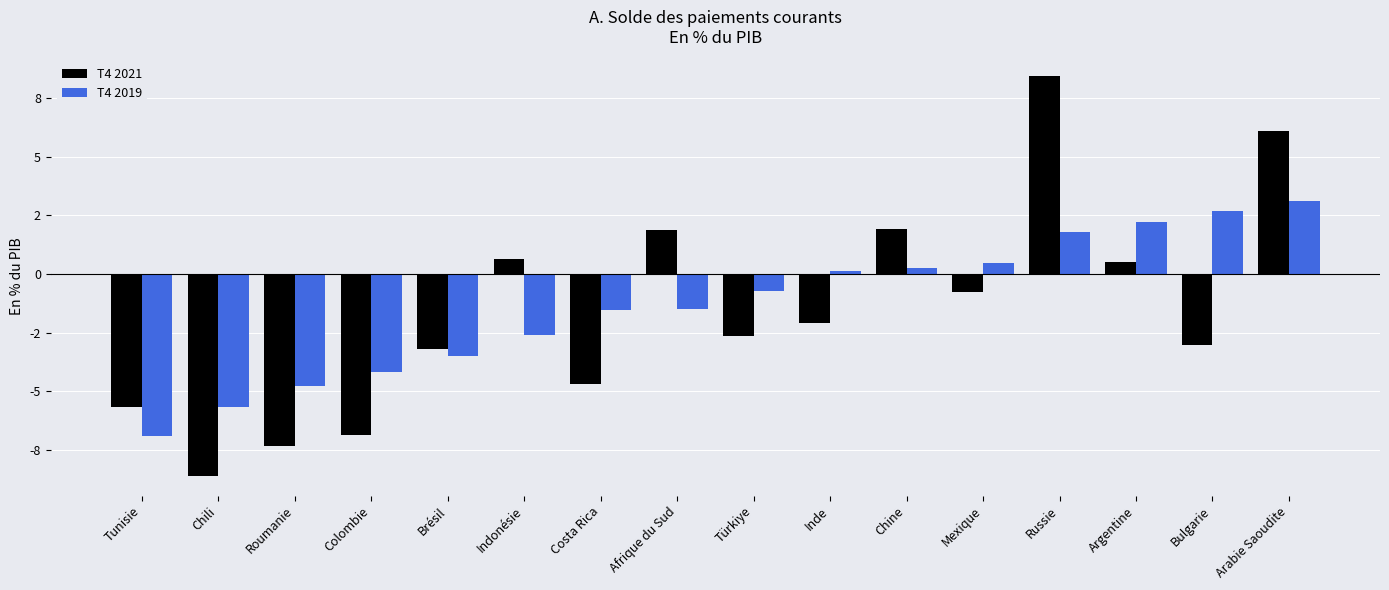

Reading left to right, list all the values displayed in this chart.

T4 2021: -5.7	-8.6	-7.3	-6.9	-3.2	0.6	-4.7	1.9	-2.6	-2.1	1.9	-0.8	8.4	0.5	-3.0	6.1
T4 2019: -6.9	-5.7	-4.8	-4.2	-3.5	-2.6	-1.5	-1.5	-0.7	0.1	0.2	0.4	1.8	2.2	2.7	3.1